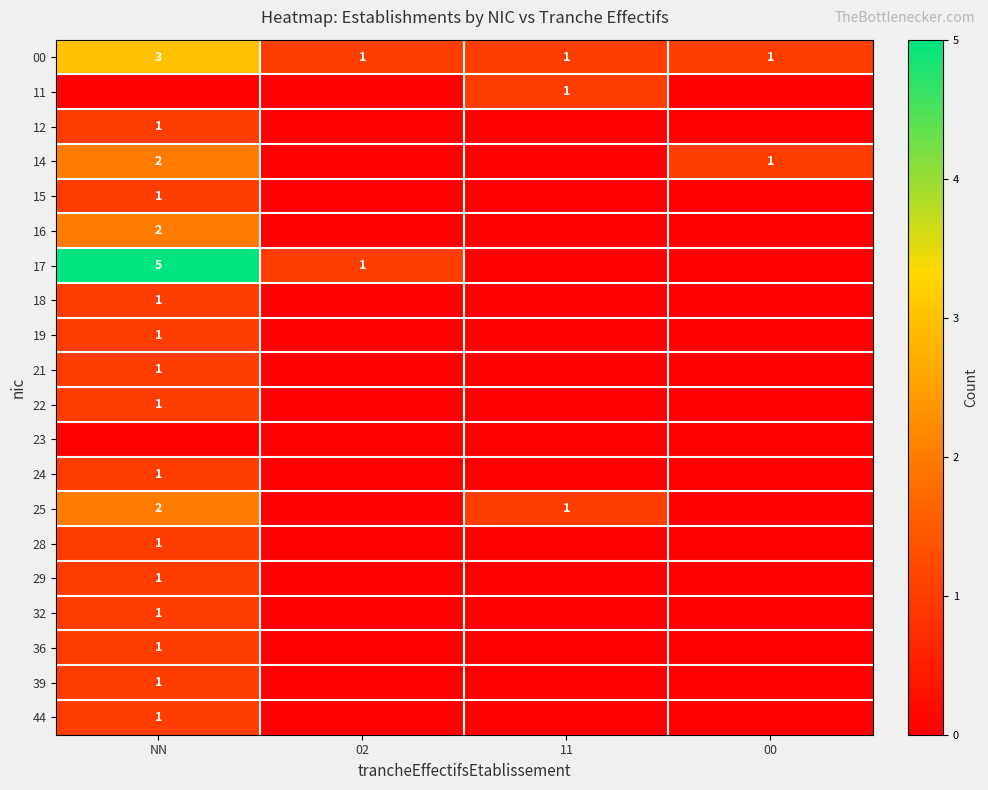

Count the number of categories in the chart.

4